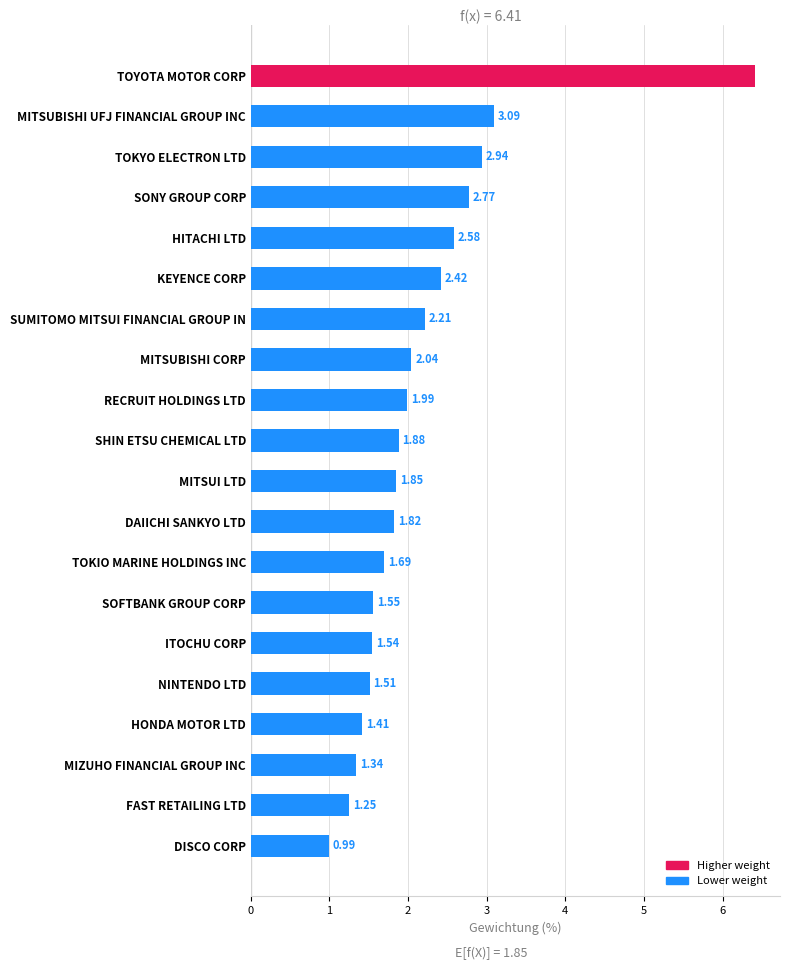

At which label is the value closest to 3?

TOKYO ELECTRON LTD